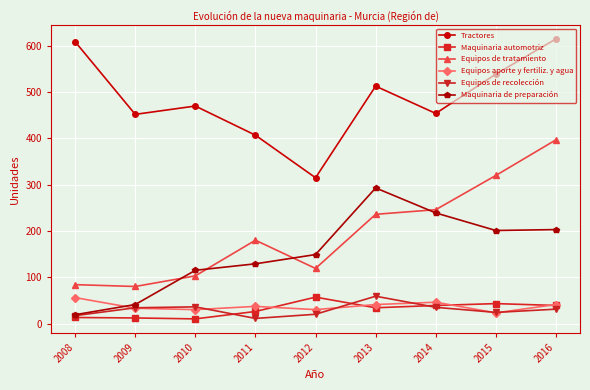

What is the smallest value displayed?

10